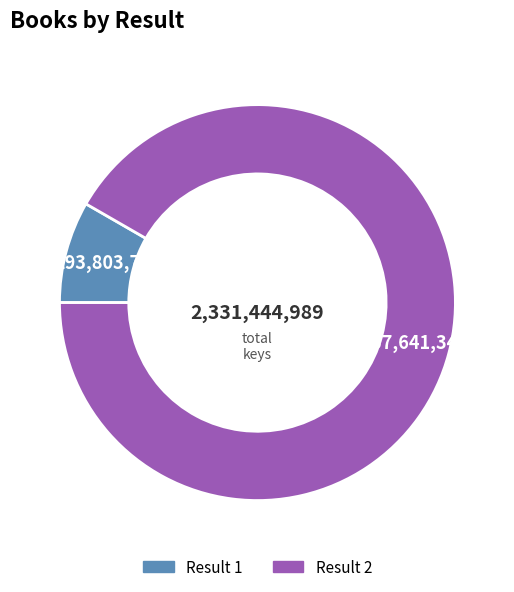

Does any single category account for the majority?

Yes